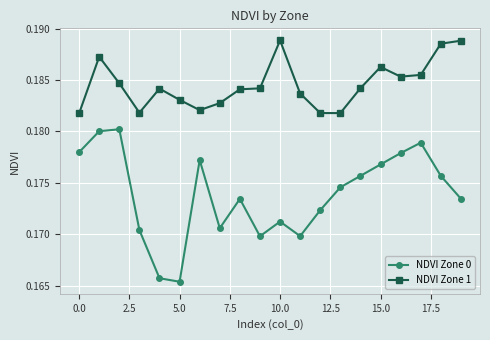

Which series has the largest total across all categories?

NDVI Zone 1